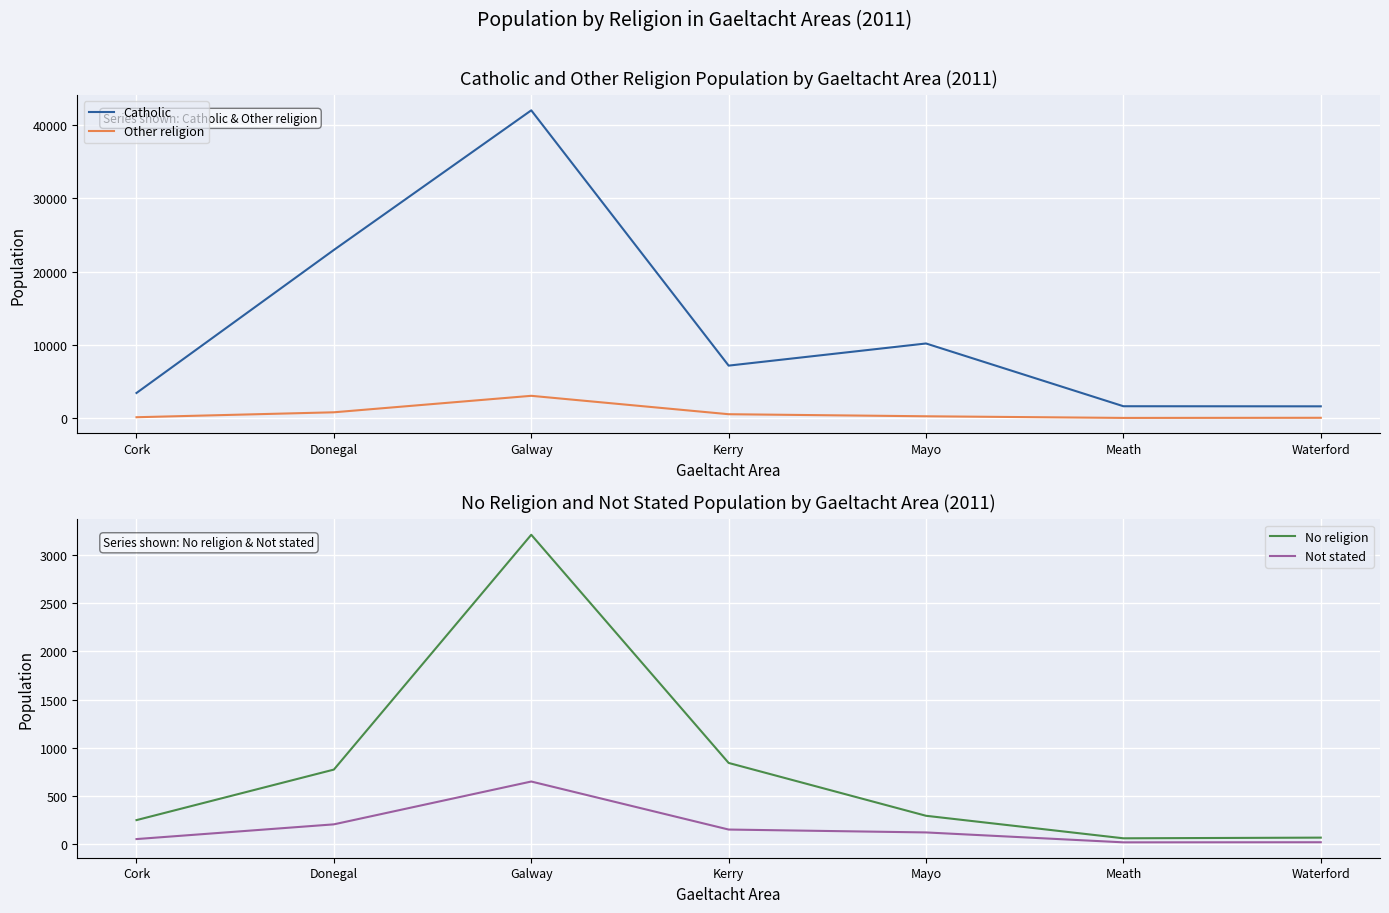

At which category is the sum across all series the highest?

Galway